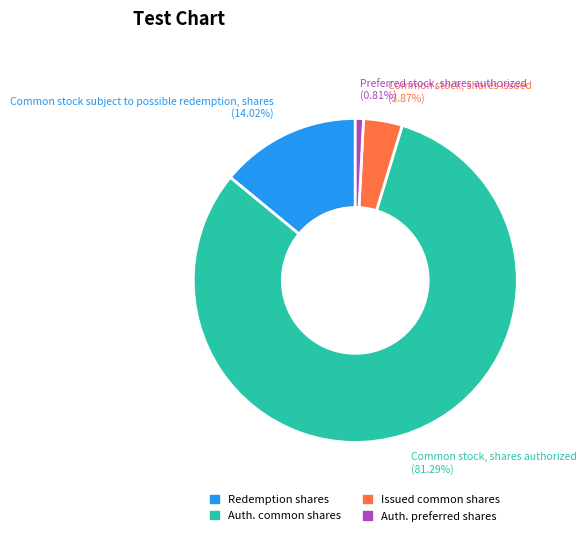

Which slice represents more than half of the pie?

Auth. common shares